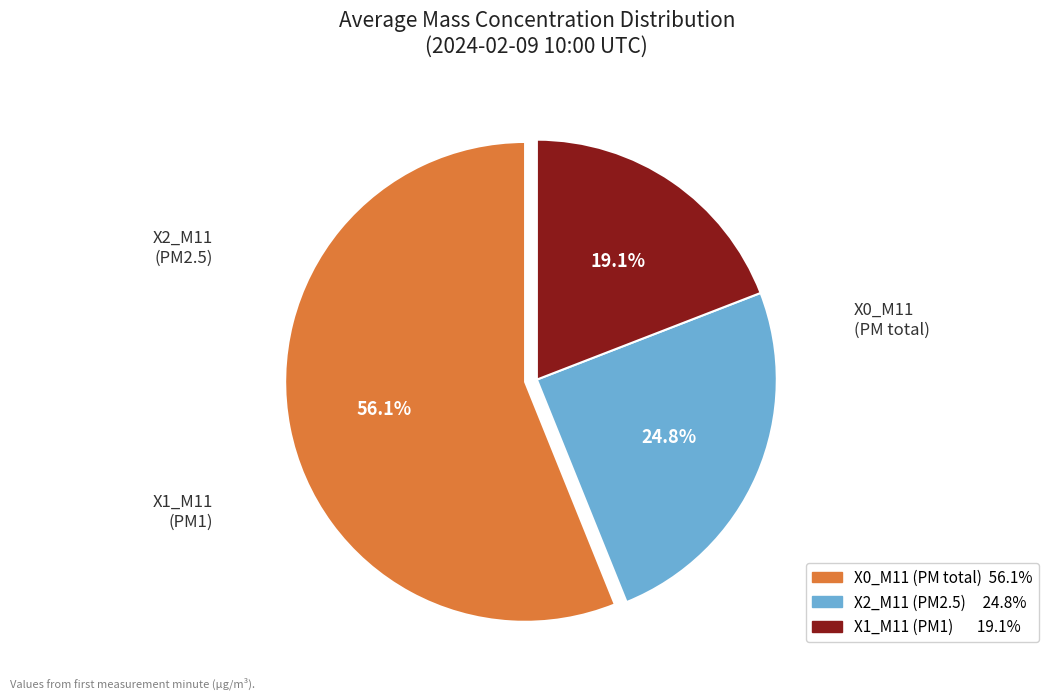

Count the number of slices in the pie.

3